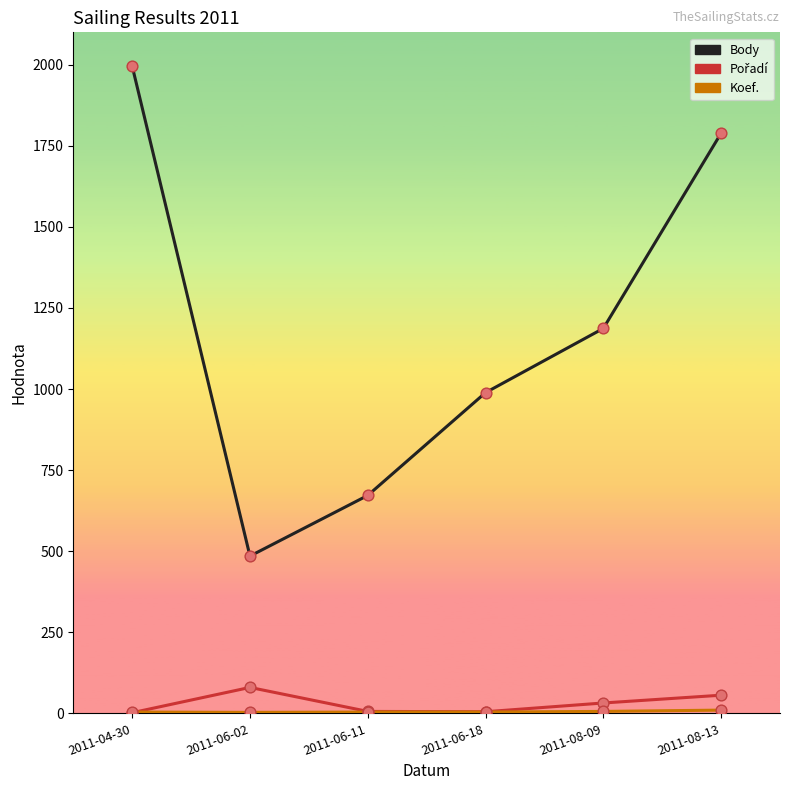

At which category is the sum across all series the highest?

2011-04-30